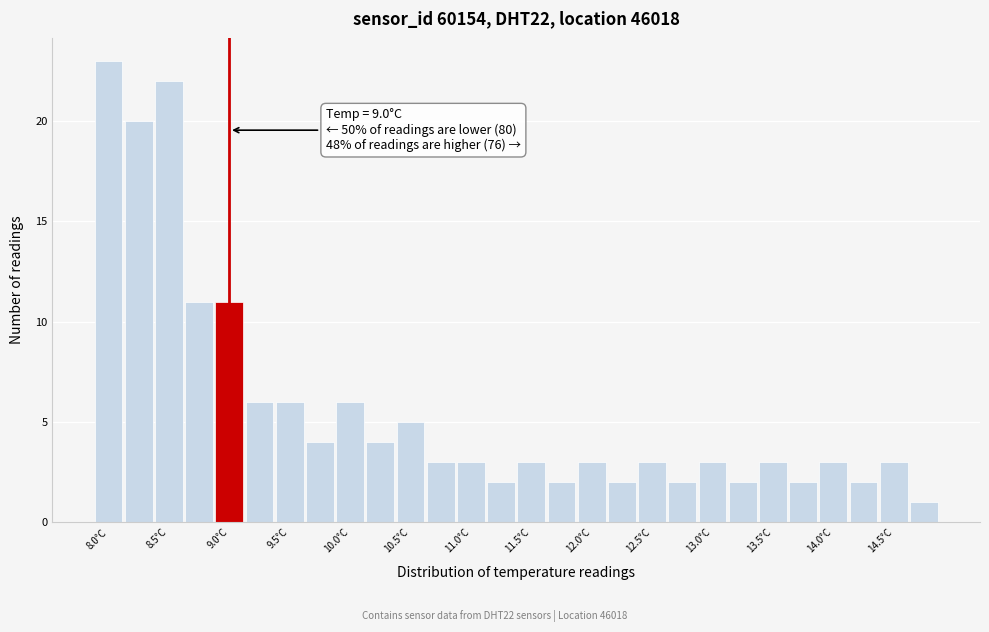

Which range on the x-axis has the tallest bar?

7.875 to 8.125